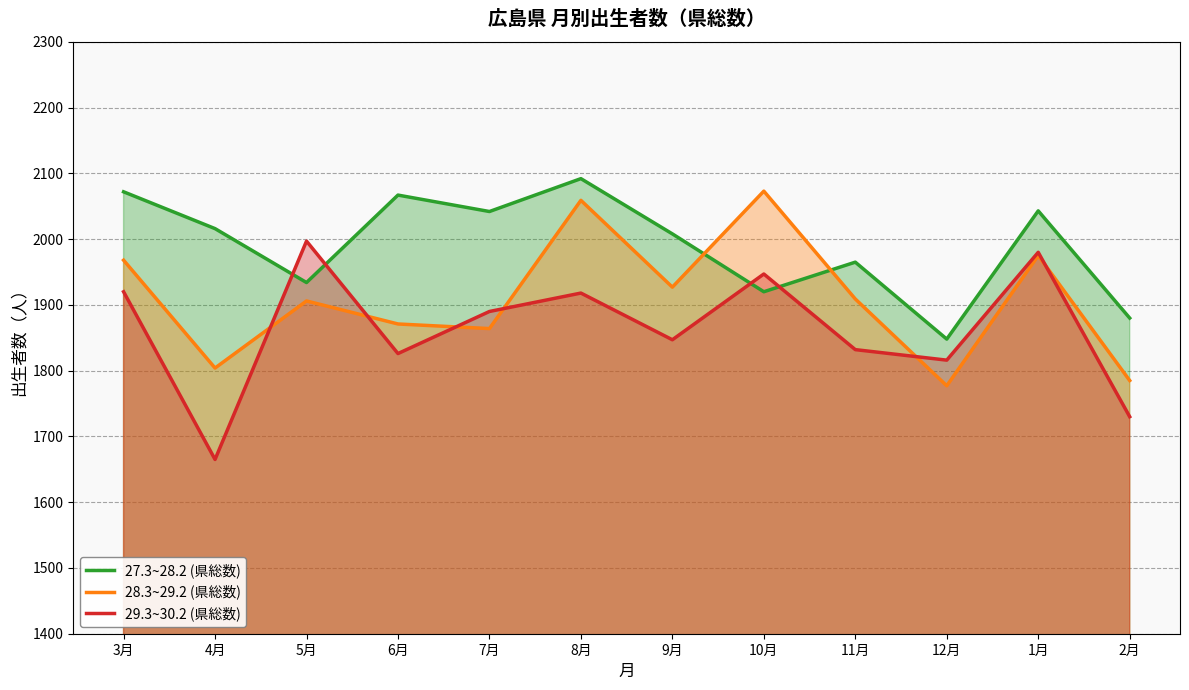

At which label is 27.3~28.2 (県総数) closest to 1970?

11月